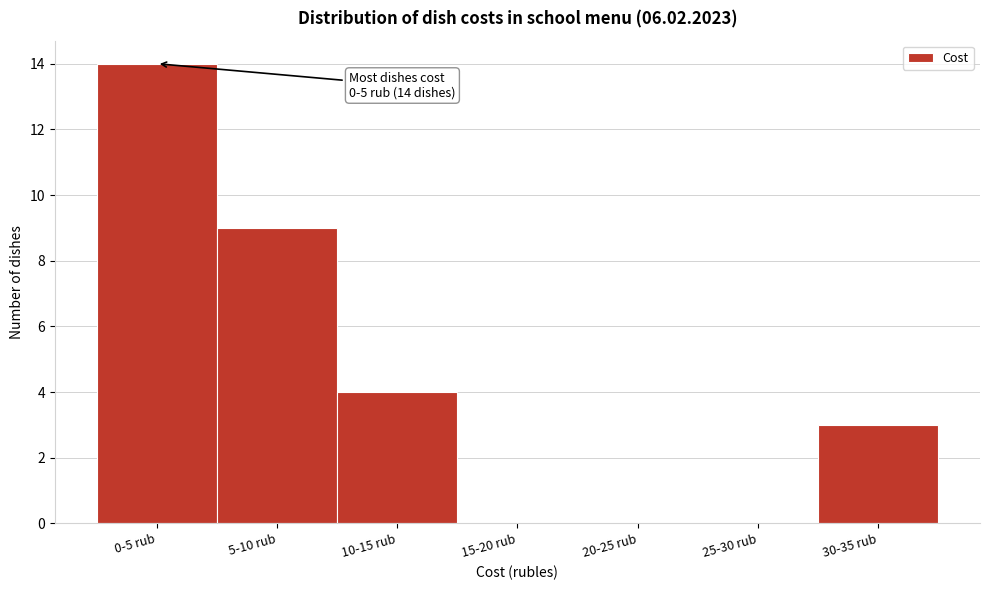

Reading left to right, what are all the values shown in this chart?

0-5 rub=14	5-10 rub=9	10-15 rub=4	15-20 rub=0	20-25 rub=0	25-30 rub=0	30-35 rub=3